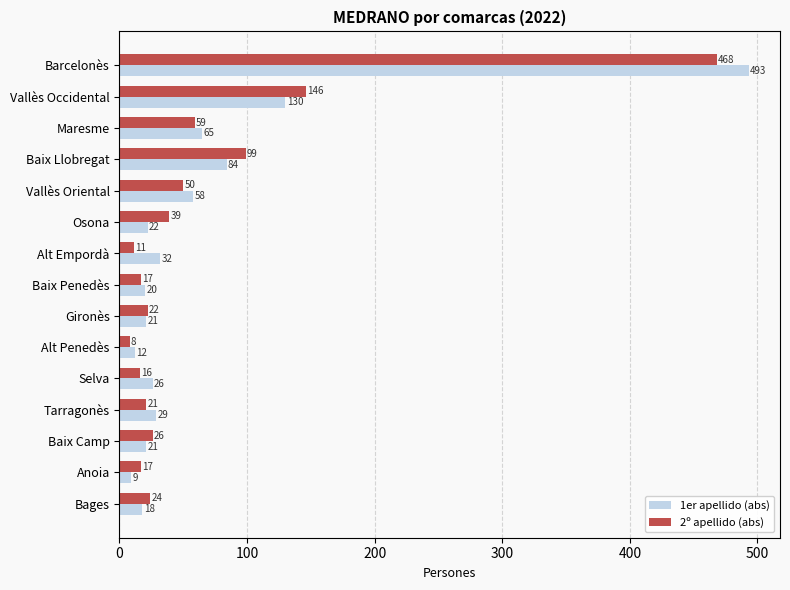

Which series has the largest range (max minus min)?

1er apellido (abs)